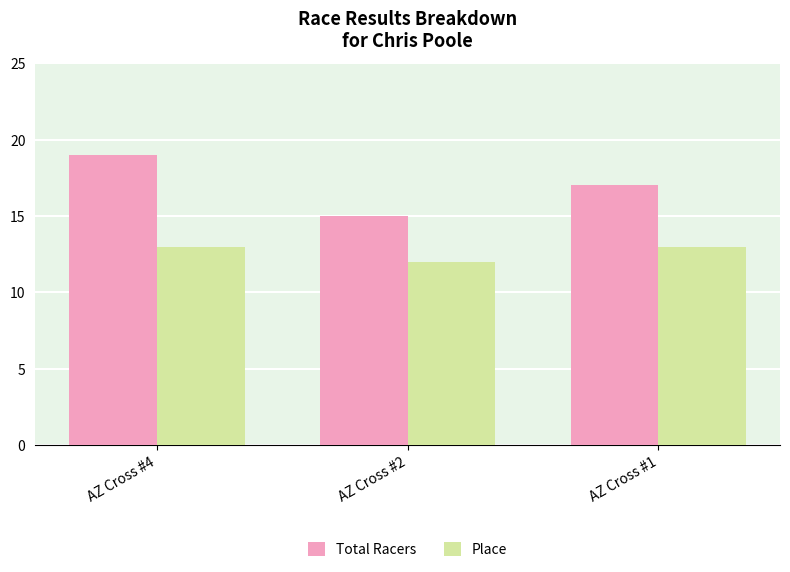

Which series has the largest range (max minus min)?

Total Racers